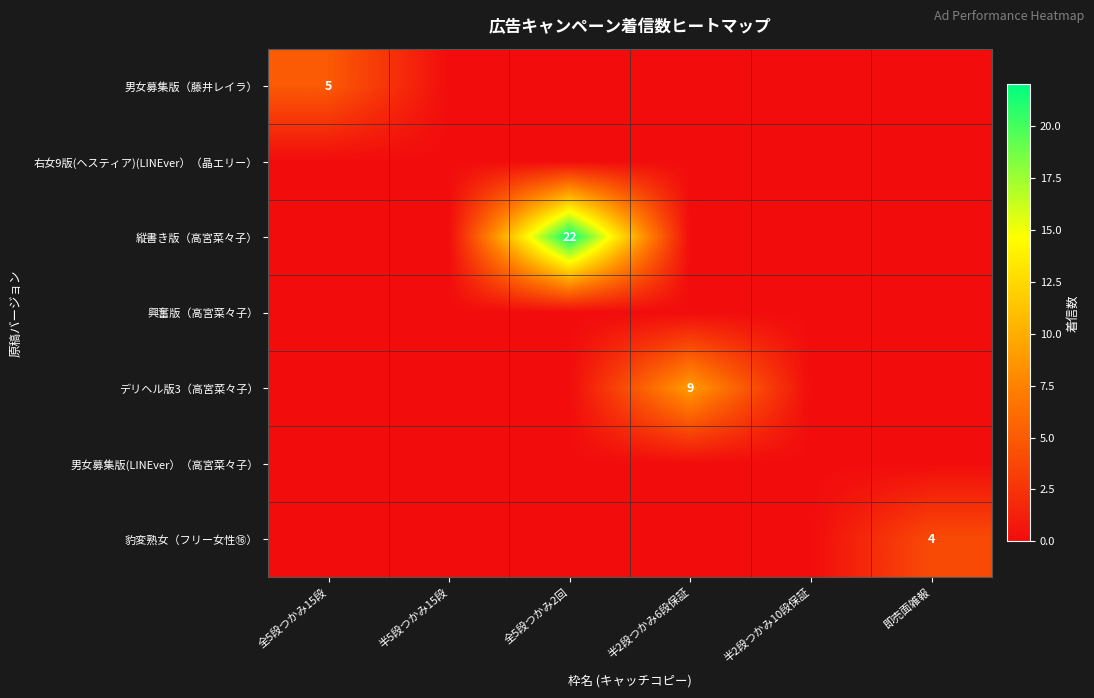

Is it true that 縦書き版（高宮菜々子） equals 33 at 全5段つかみ2回?

False